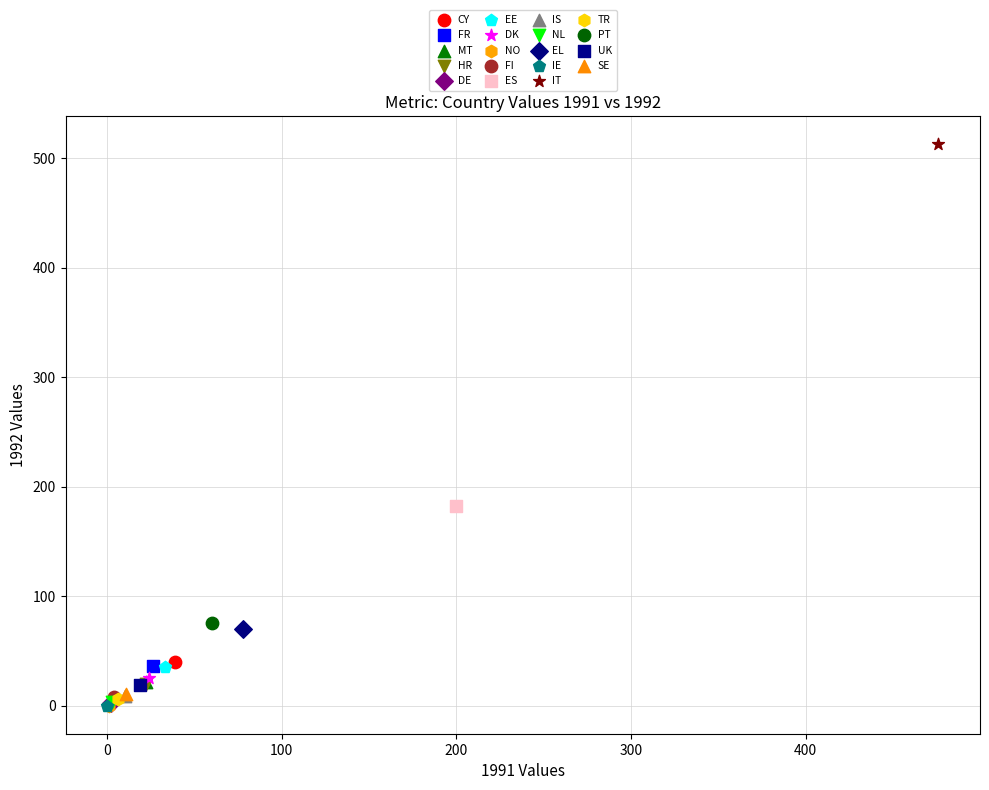

What are all the series names shown in the legend?

CY, FR, MT, HR, DE, EE, DK, NO, FI, ES, IS, NL, EL, IE, IT, TR, PT, UK, SE